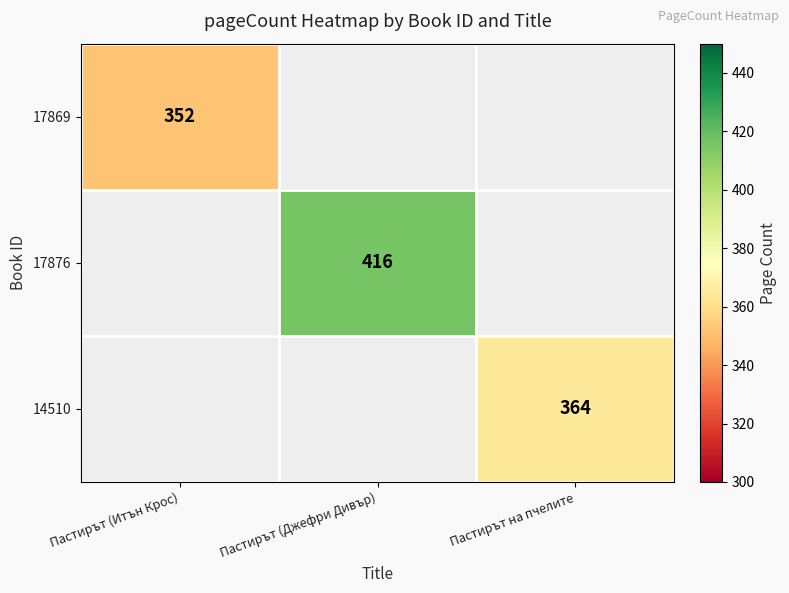

The value of 17876 at Пастирът (Джефри Дивър) is 416. True or false?

True